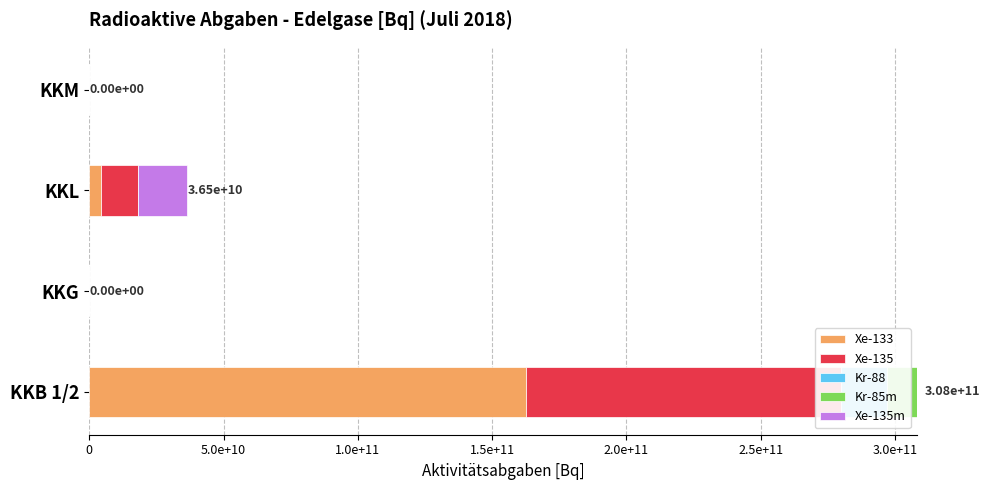

Rank the series at KKB 1/2 from lowest to highest value.

Xe-135m, Kr-85m, Kr-88, Xe-135, Xe-133